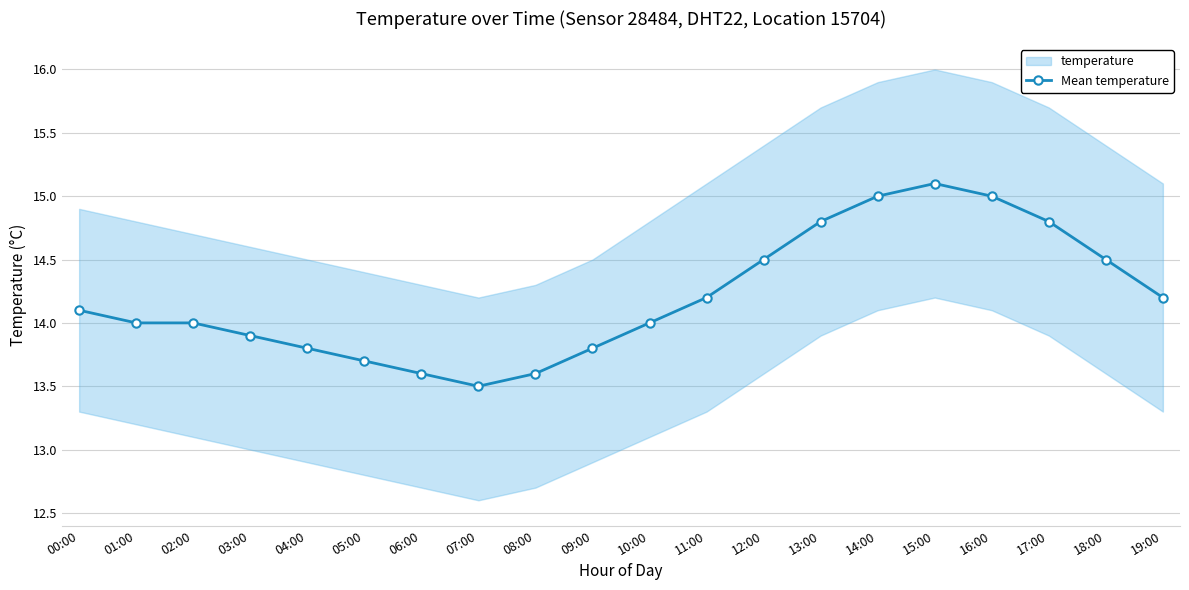

What is the smallest value displayed?

13.5